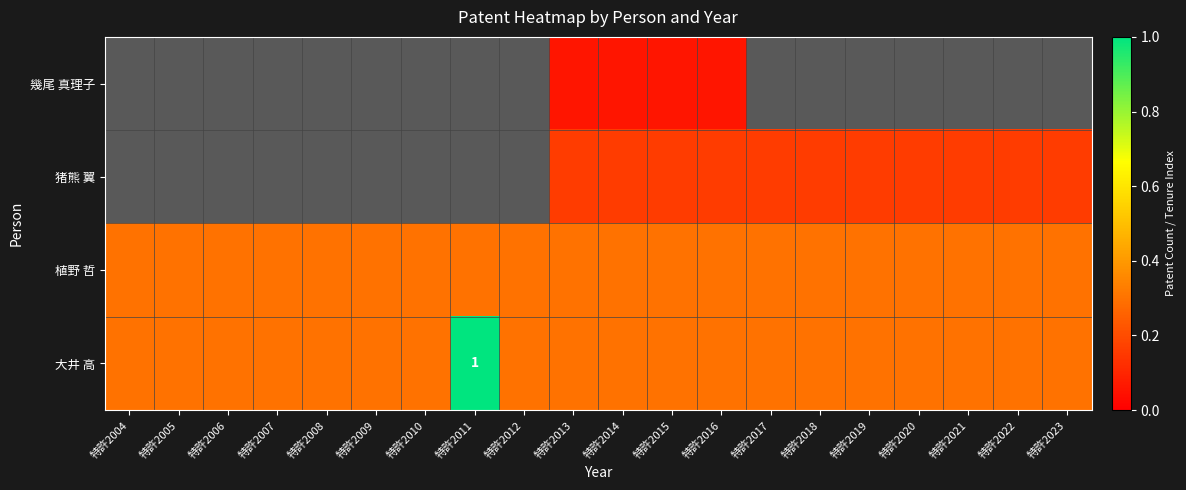

Is it true that 大井 高 equals 0.5 at 特許2005?

False